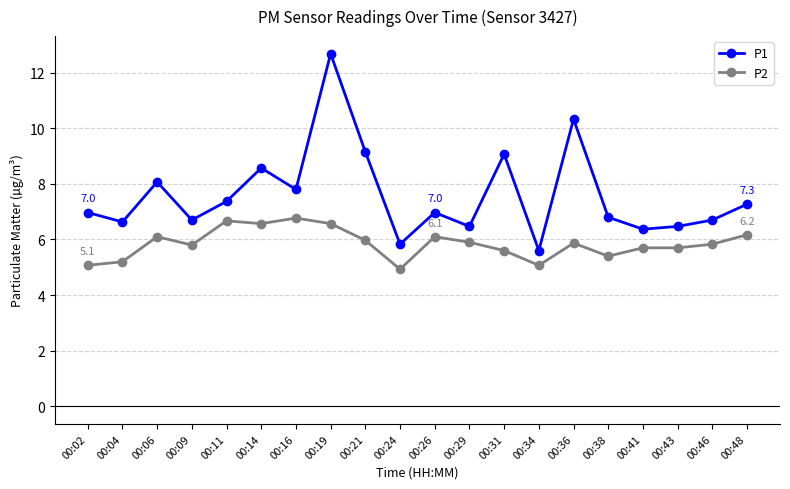

What is the sum of all P1 values?

151.8